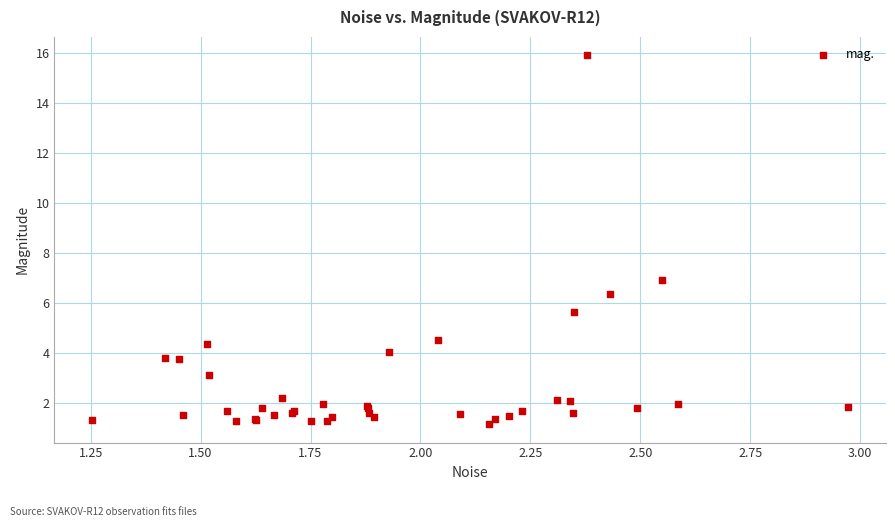

What Y value in the scatter plot is closest to 8?

6.9